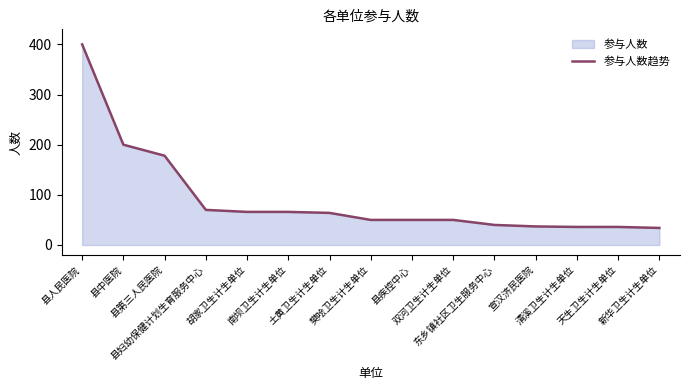

What is the difference between the values at 县妇幼保健计划生育服务中心 and 县疾控中心?

20